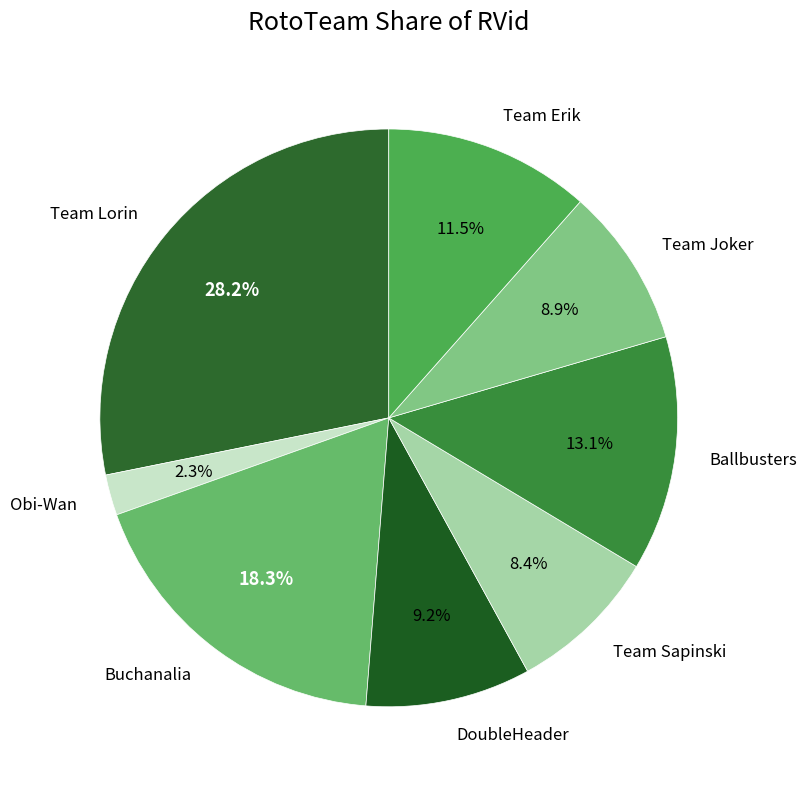

What percentage is NOT represented by Obi-Wan?

97.7%